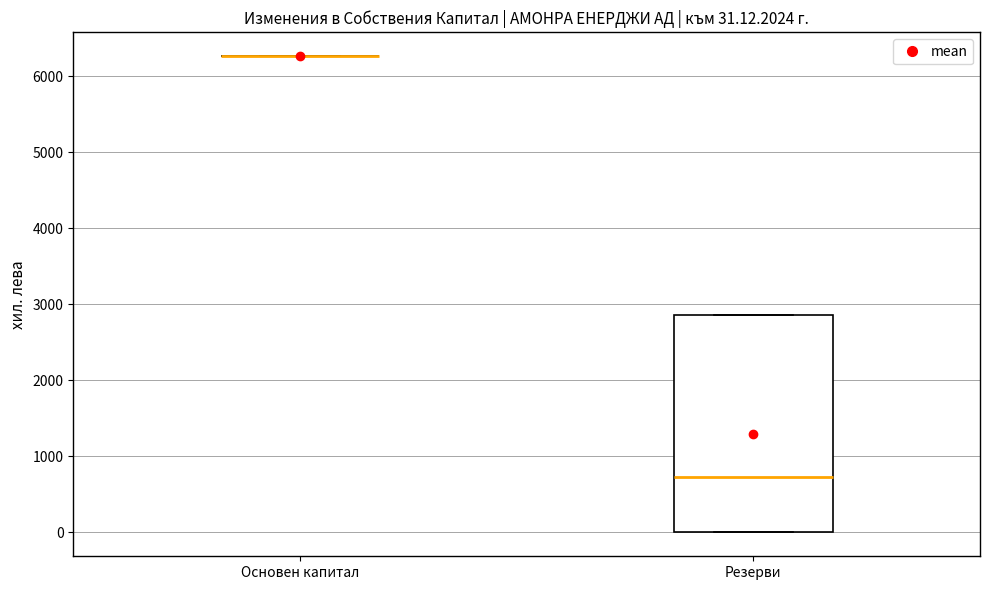

Comparing the boxes themselves (not the whiskers), which one is the tallest?

Резерви